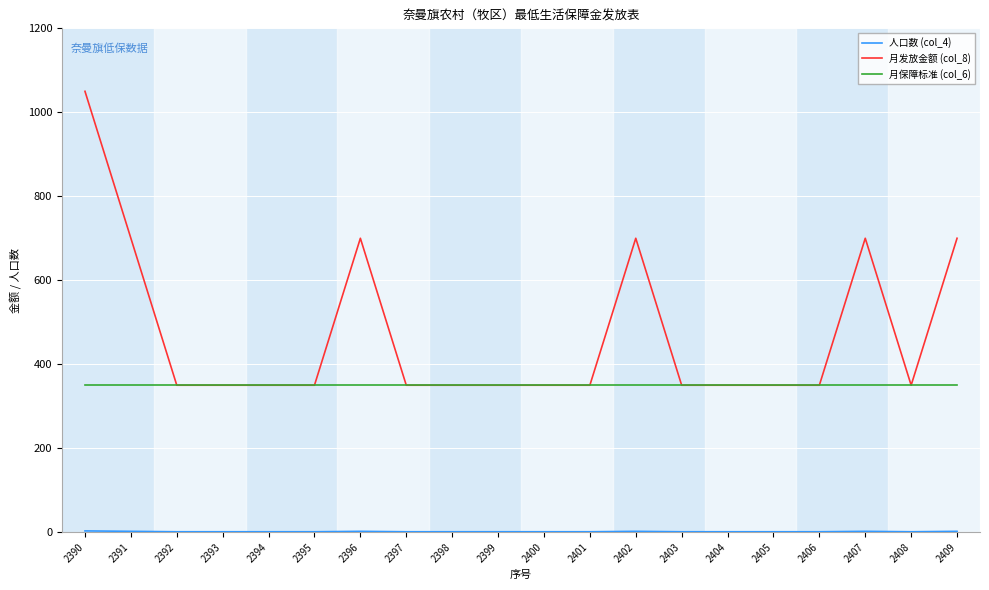

Is it true that 月发放金额 (col_8) equals 207 at 2403?

False